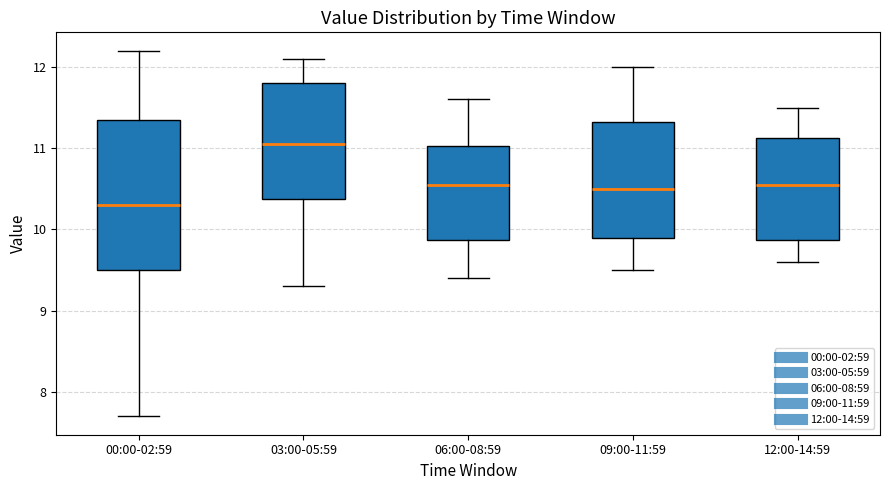

Which box is the tallest, from its lower edge to its upper edge?

00:00-02:59